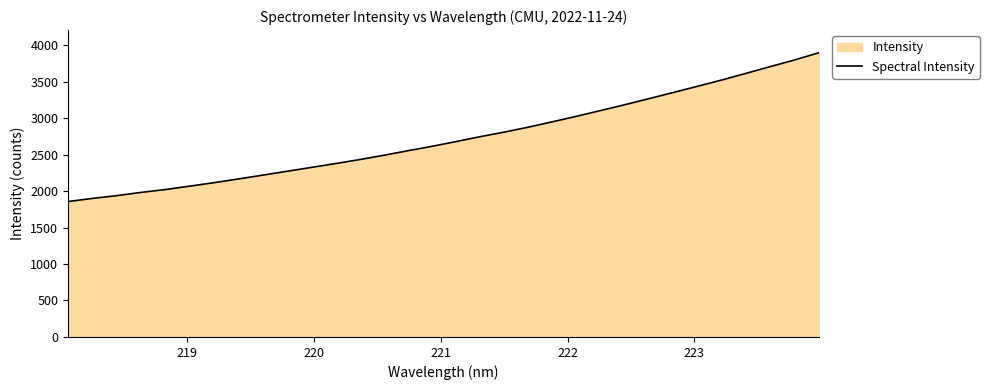

What is the minimum value shown in the chart?

1856.3